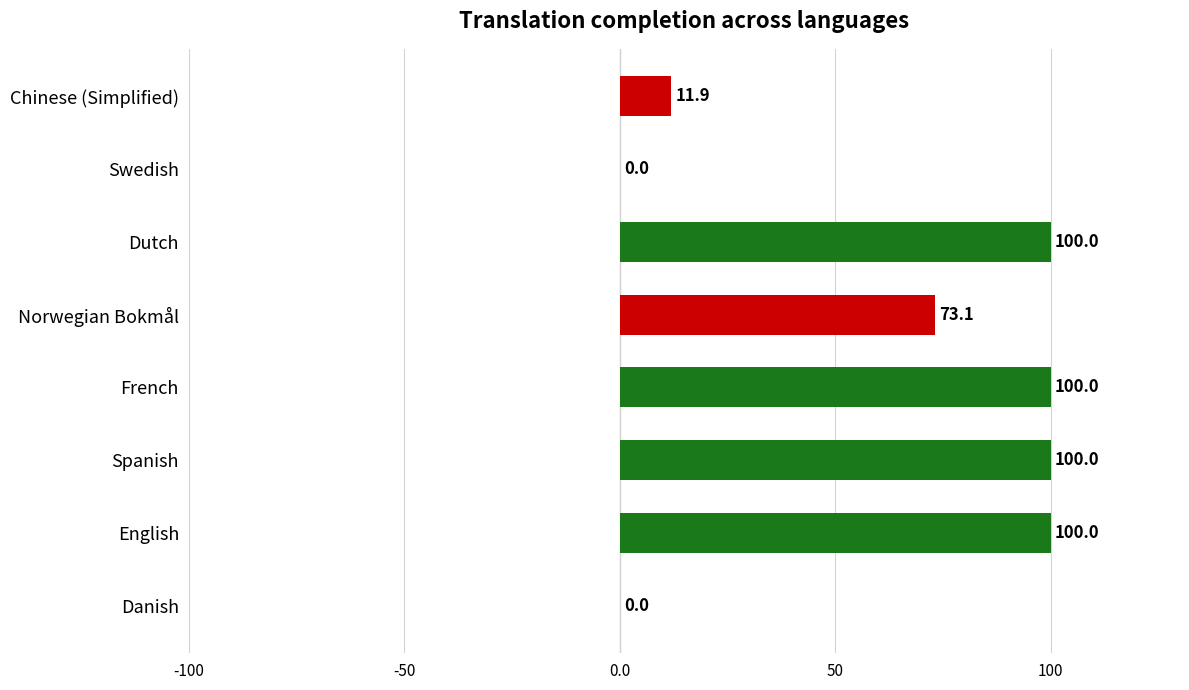

Reading bottom to top, list all the values displayed in this chart.

Danish=0.0	English=100.0	Spanish=100.0	French=100.0	Norwegian Bokmål=73.1	Dutch=100.0	Swedish=0.0	Chinese (Simplified)=11.9